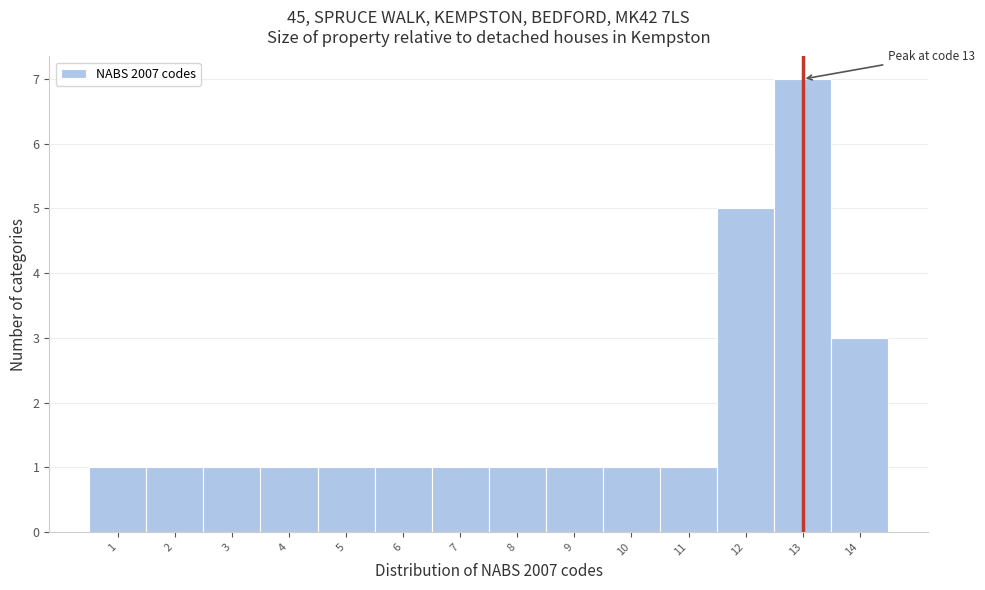

Over which range of the x-axis is the bar tallest?

12.5 to 13.5